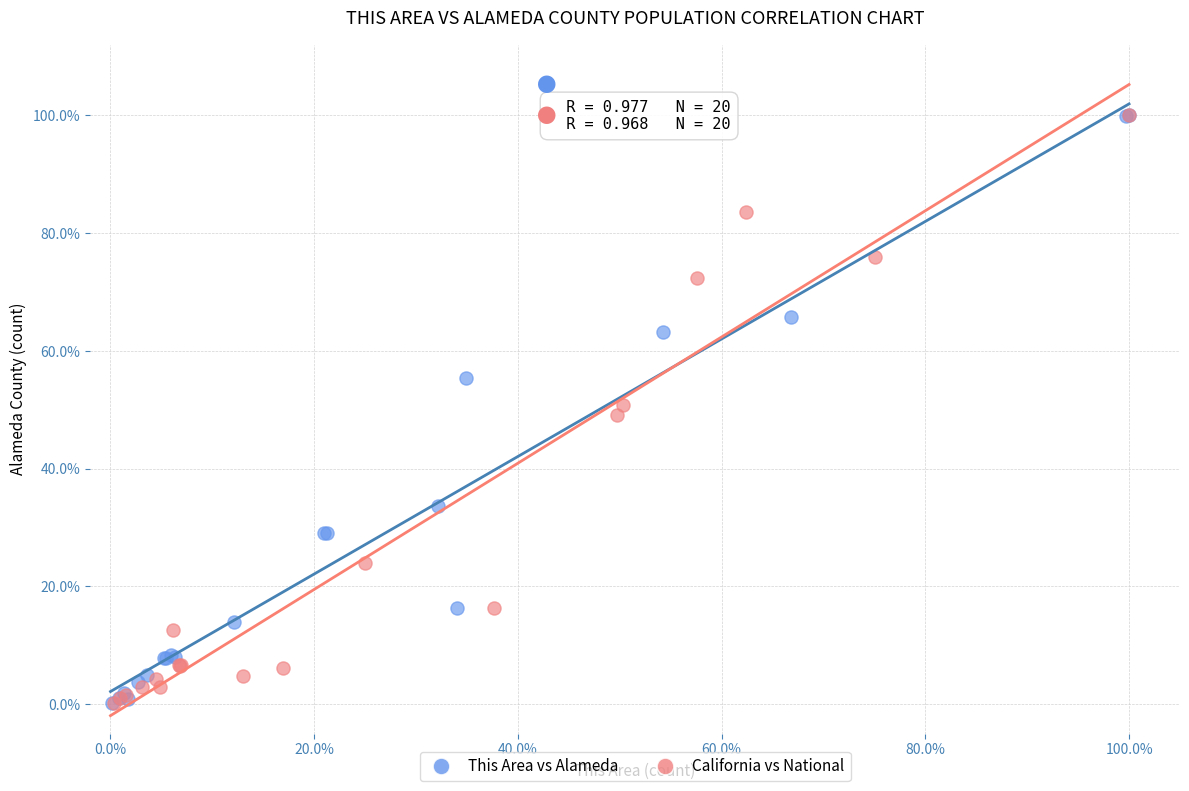

What are all the series names shown in the legend?

This Area vs Alameda, California vs National